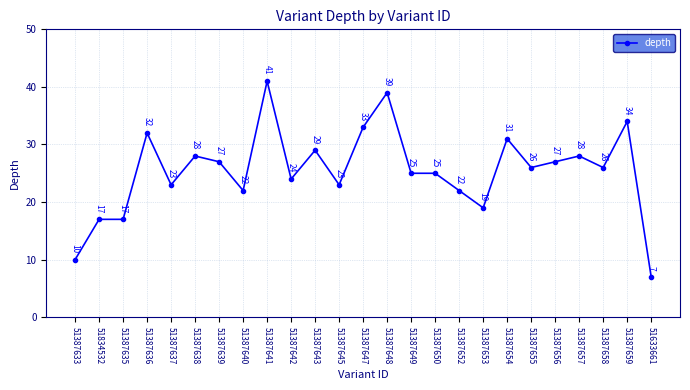

Is this an area chart (filled region under the line)?

No